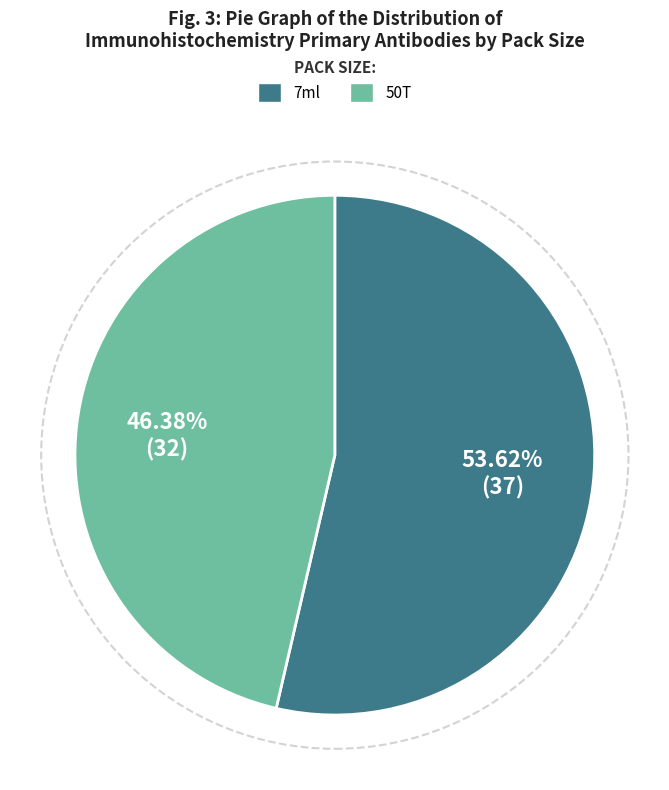

Which has a higher value, 50T or 7ml?

7ml